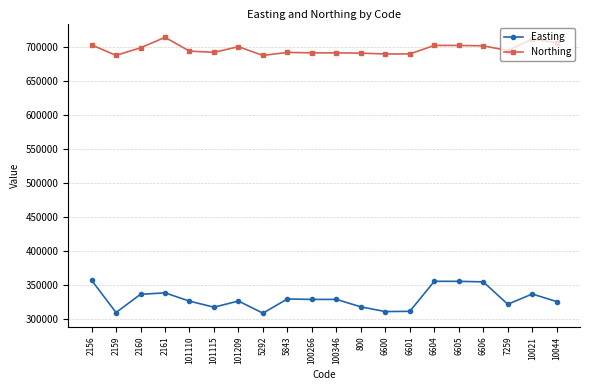

What is the difference between the highest and lowest values at 6601?

379604